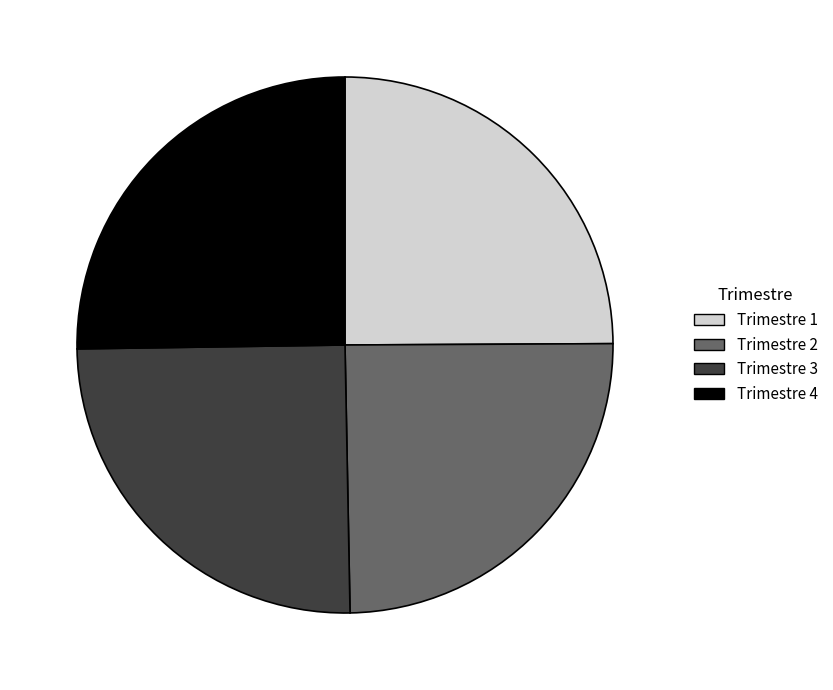

Approximately how many times larger is the value at Trimestre 3 compared to Trimestre 4?

1.0